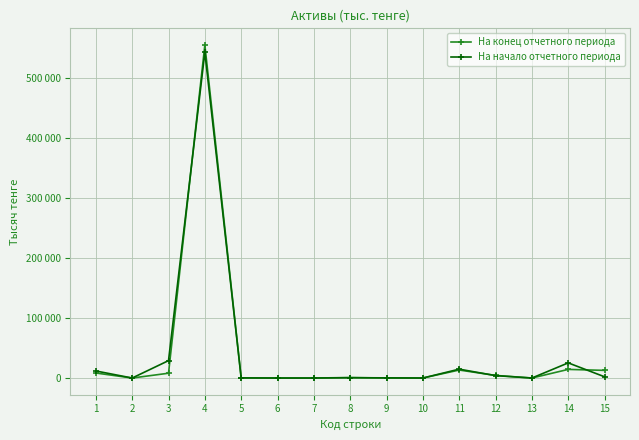

True or false: На начало отчетного периода has more than 0 points higher than both neighbors.

True